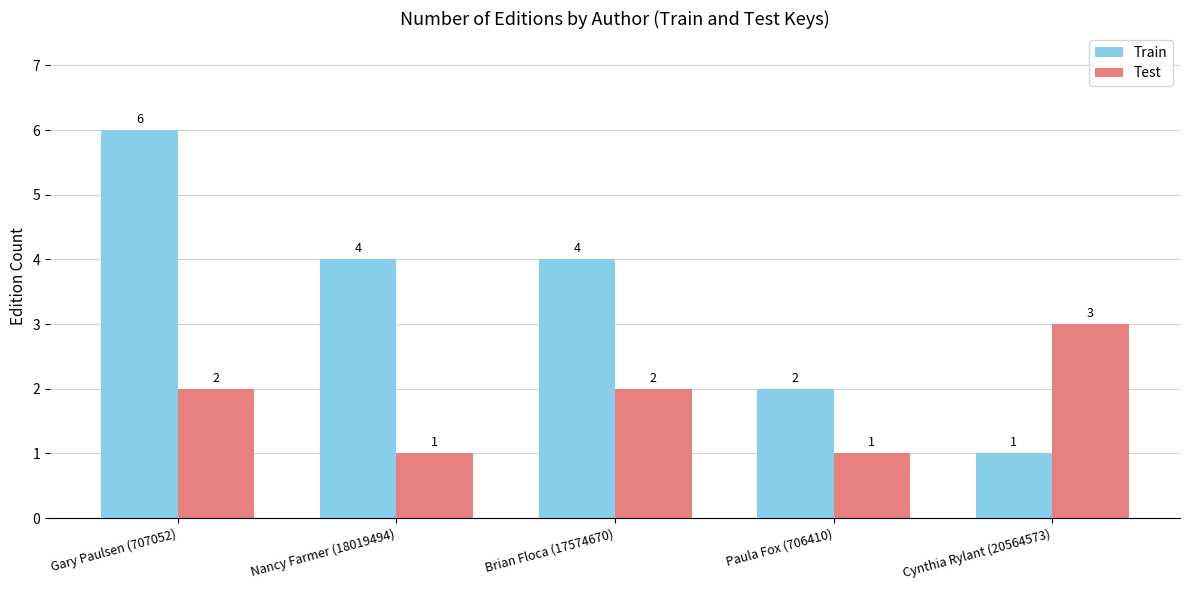

How many Test values are between 1 and 2?

4